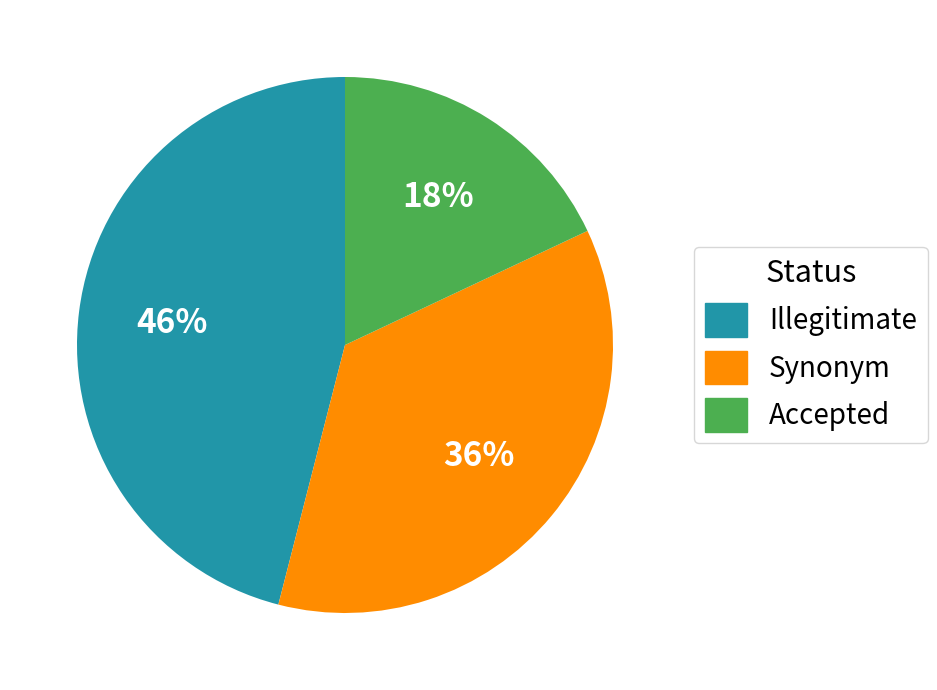

How many slices are in this pie chart?

3